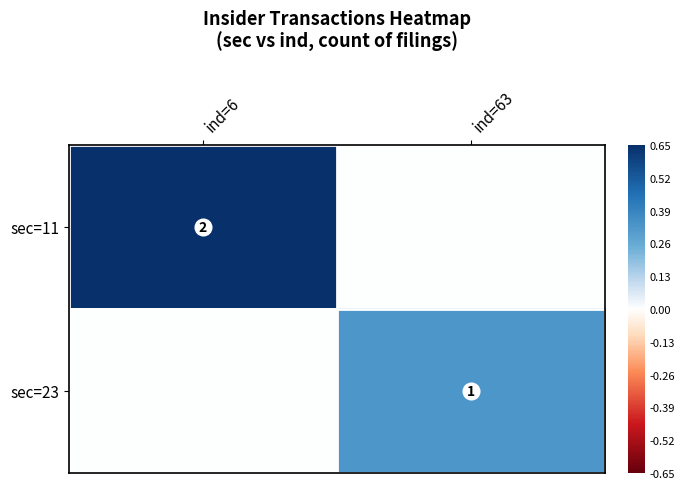

The sec=23 series shows 1 at ind=63. True or false?

True